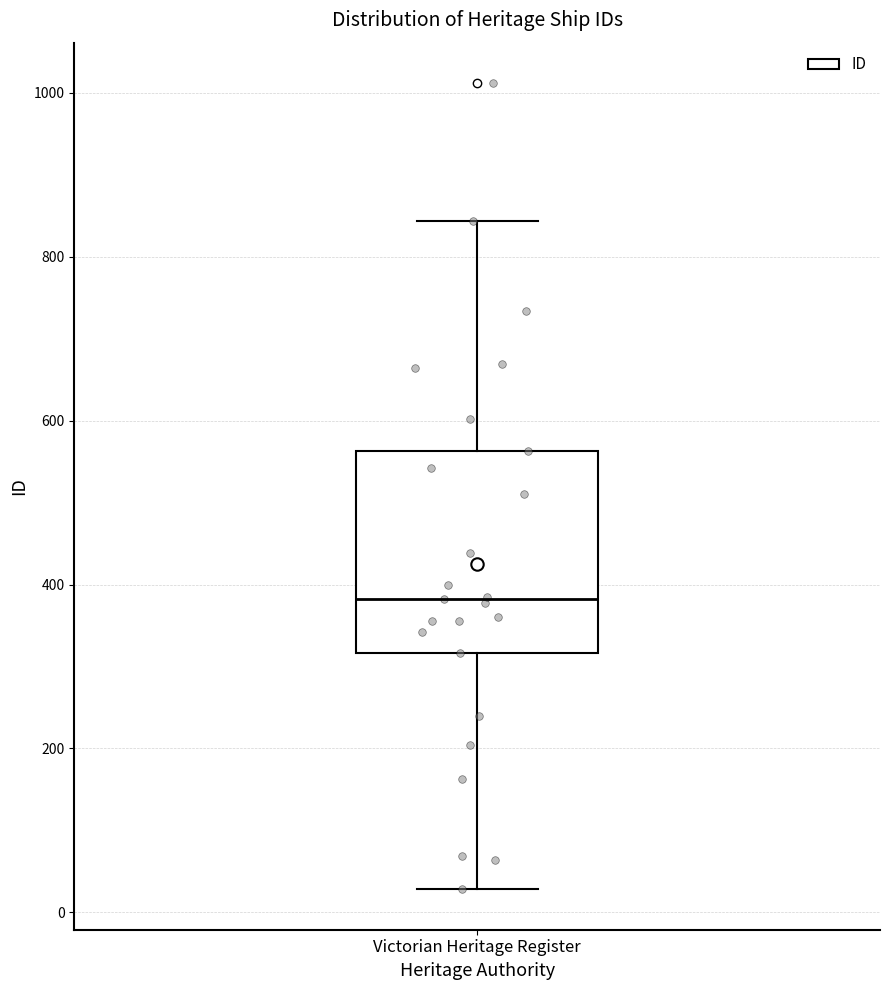

Read this box plot against the y-axis: the position of the median line, the range covered by the box, and the ends of both whiskers. The values are not printed on the chart, so give them approximately, as read against the axis.

median 380, box 320 to 560, whiskers 20 to 840